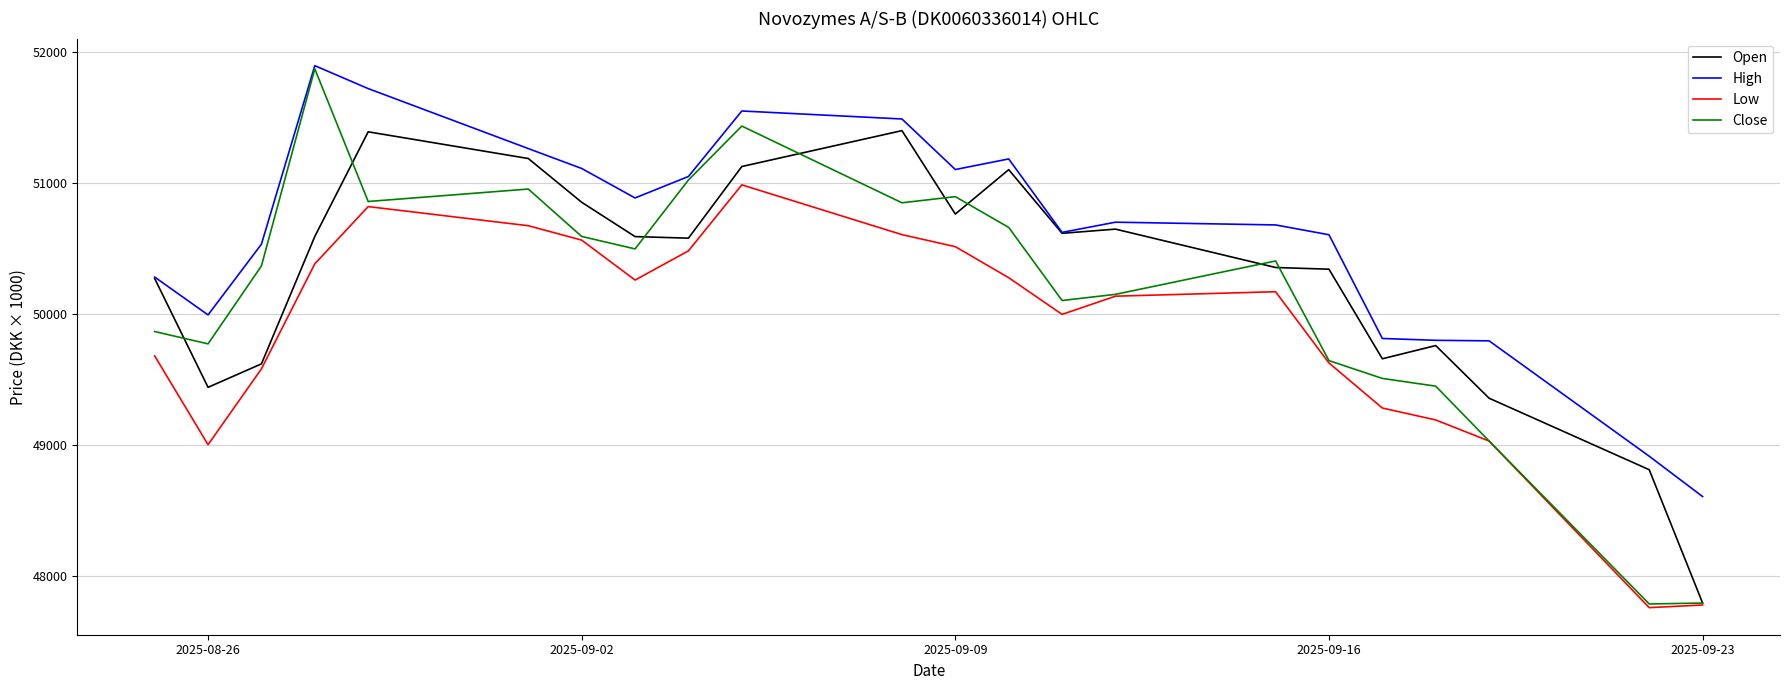

Which series has the widest spread of values?

Close